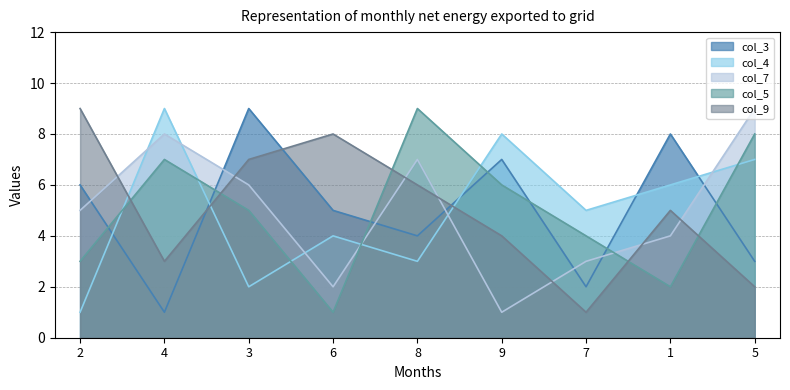

What is the difference between the second highest and minimum values in the col_7 series?

7